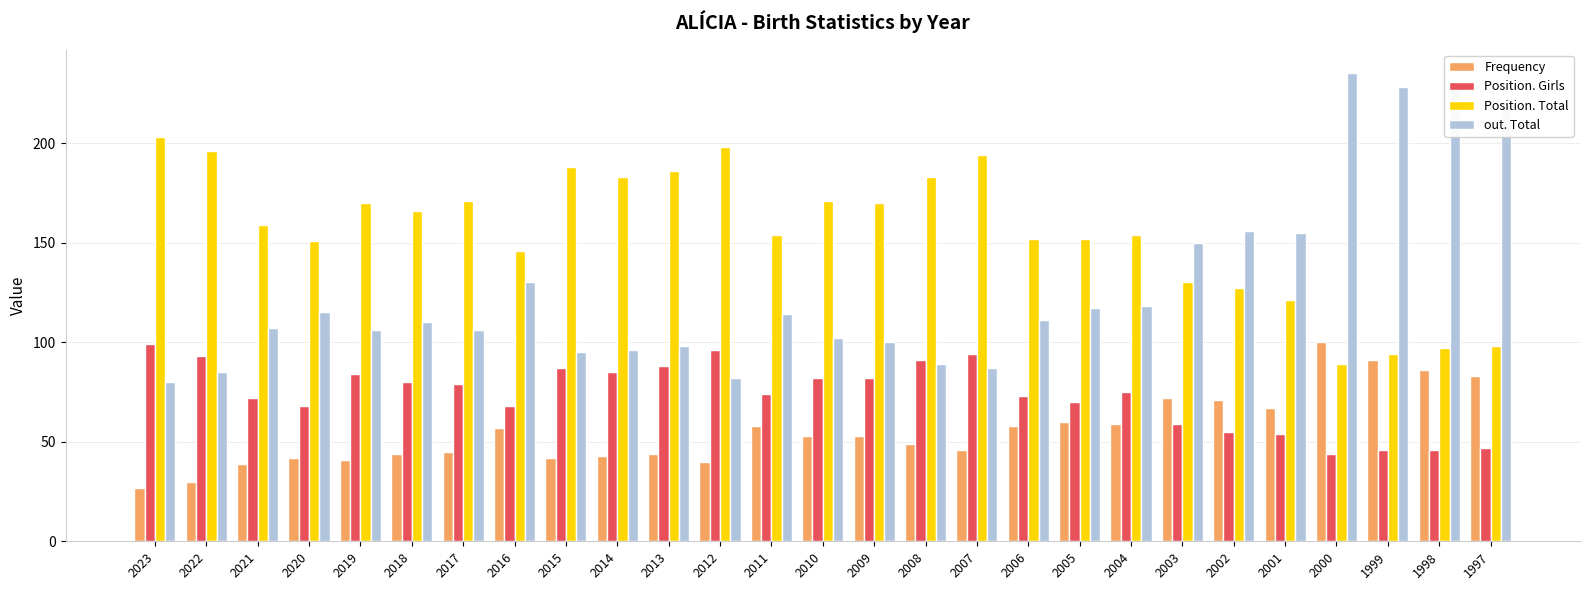

How many bars are there in each group?

4